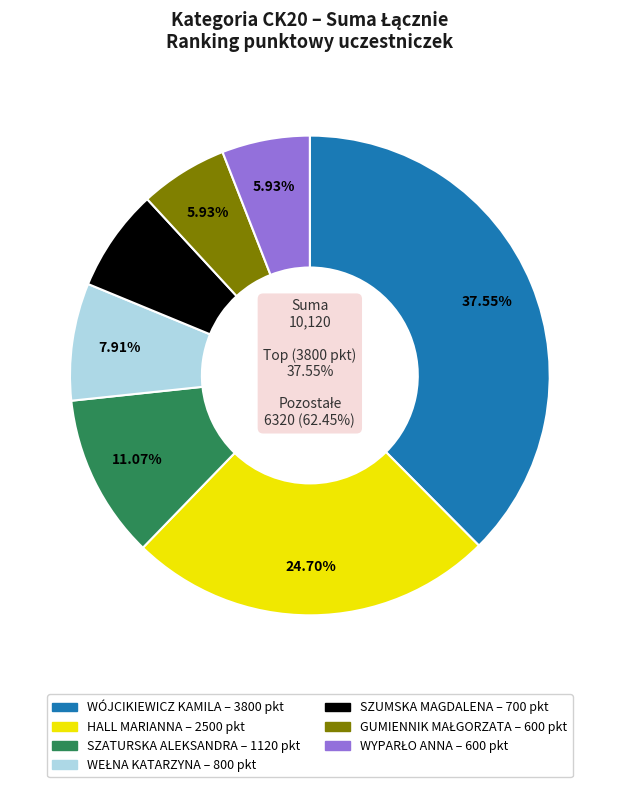

To the nearest percent, what portion does GUMIENNIK MAŁGORZATA represent?

6%